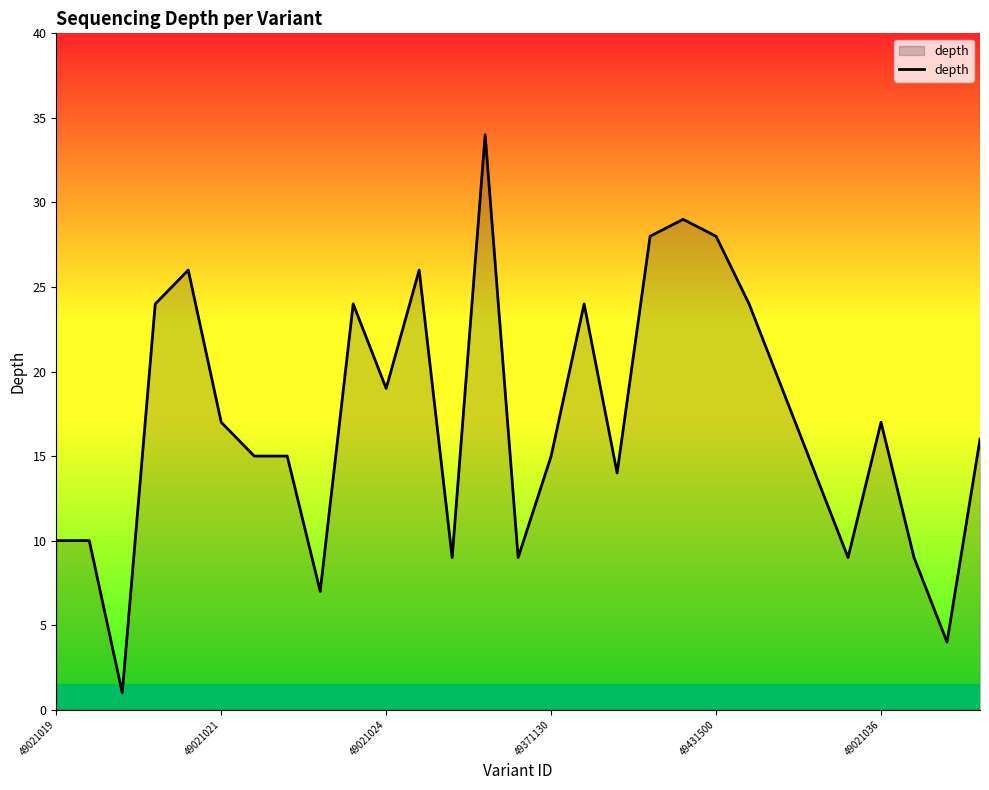

What is the greatest value displayed?

34